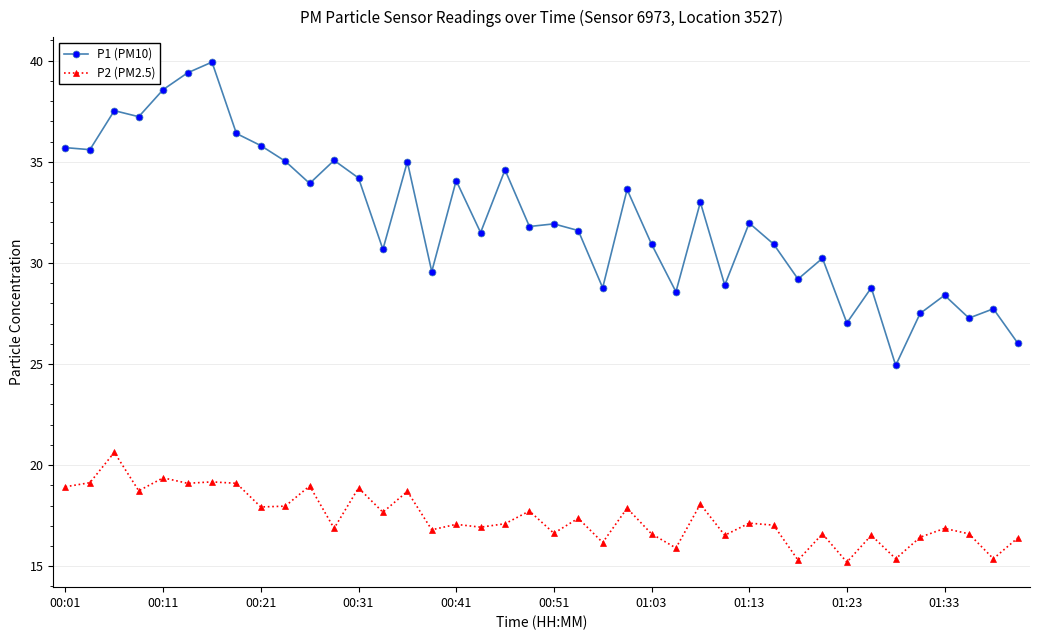

Which series has the largest total across all categories?

P1 (PM10)